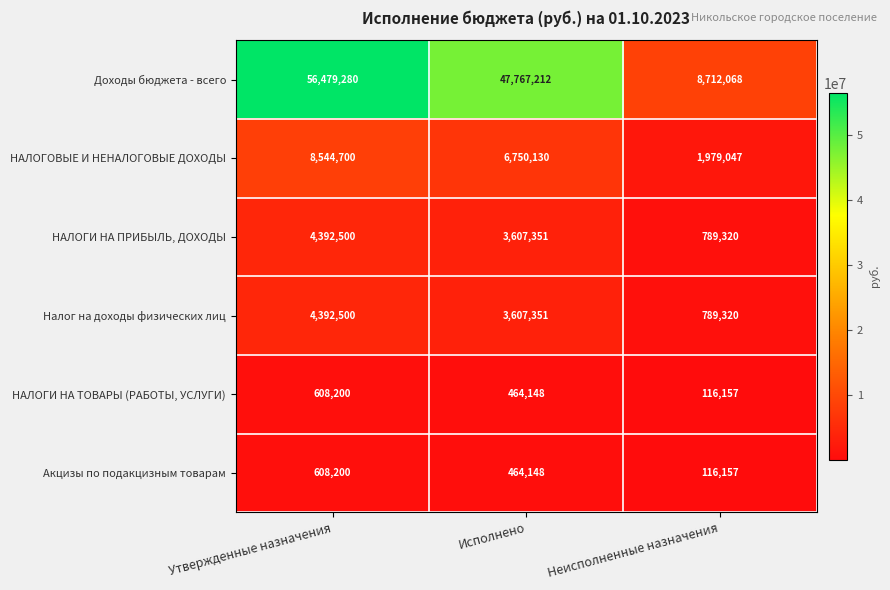

Rank the categories by Доходы бюджета - всего value from highest to lowest.

Утвержденные назначения, Исполнено, Неисполненные назначения